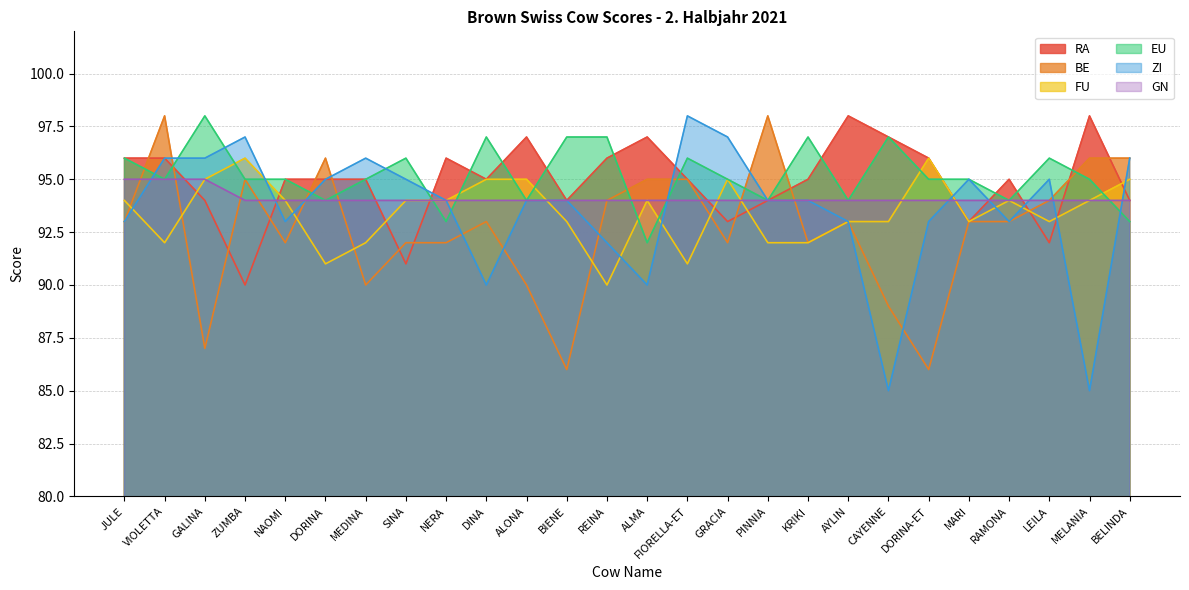

In ZI, how many points are lower than both neighbors (excluding endpoints)?

6